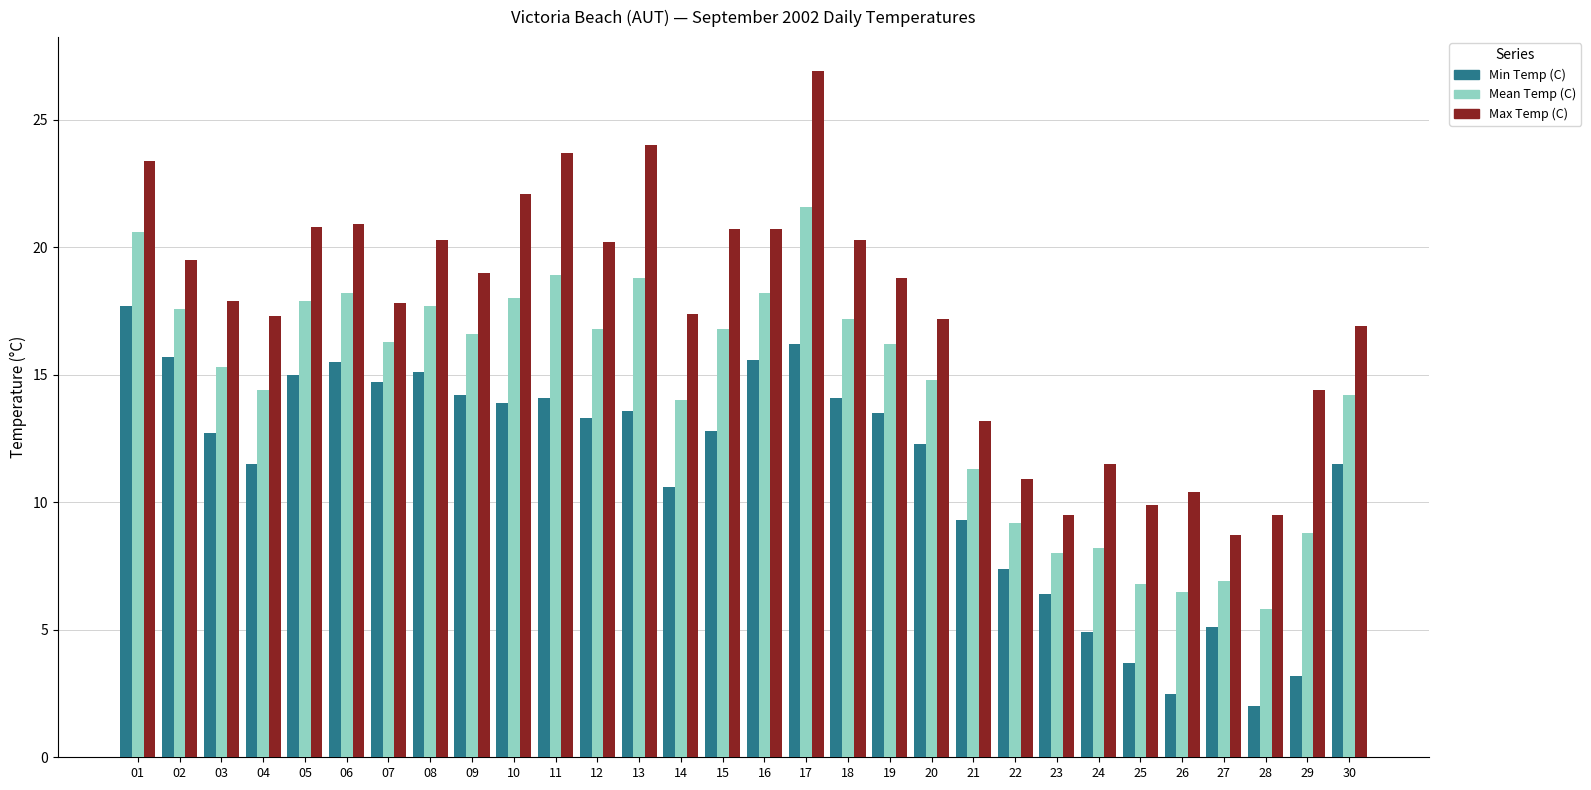

Which series has the largest total across all categories?

Max Temp (C)